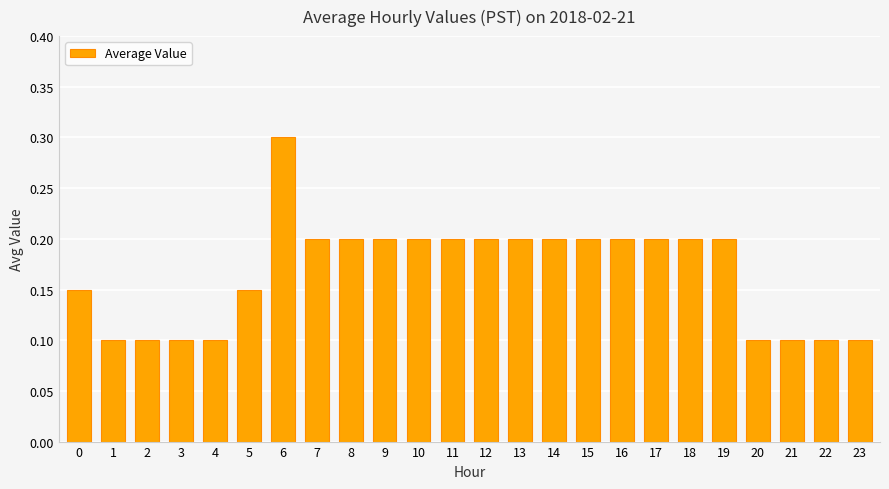

Are the bars grouped side by side (vs. stacked)?

No